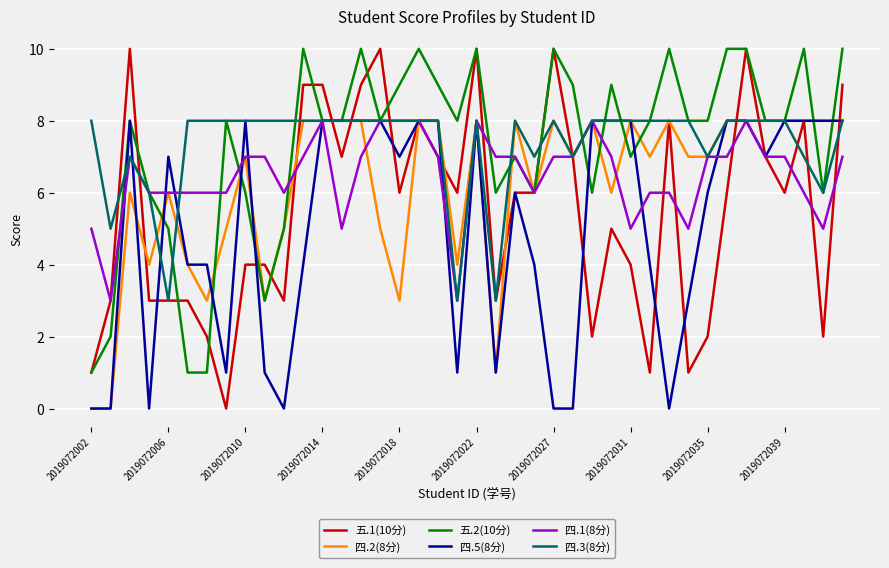

Which series has the widest spread of values?

五.1(10分)